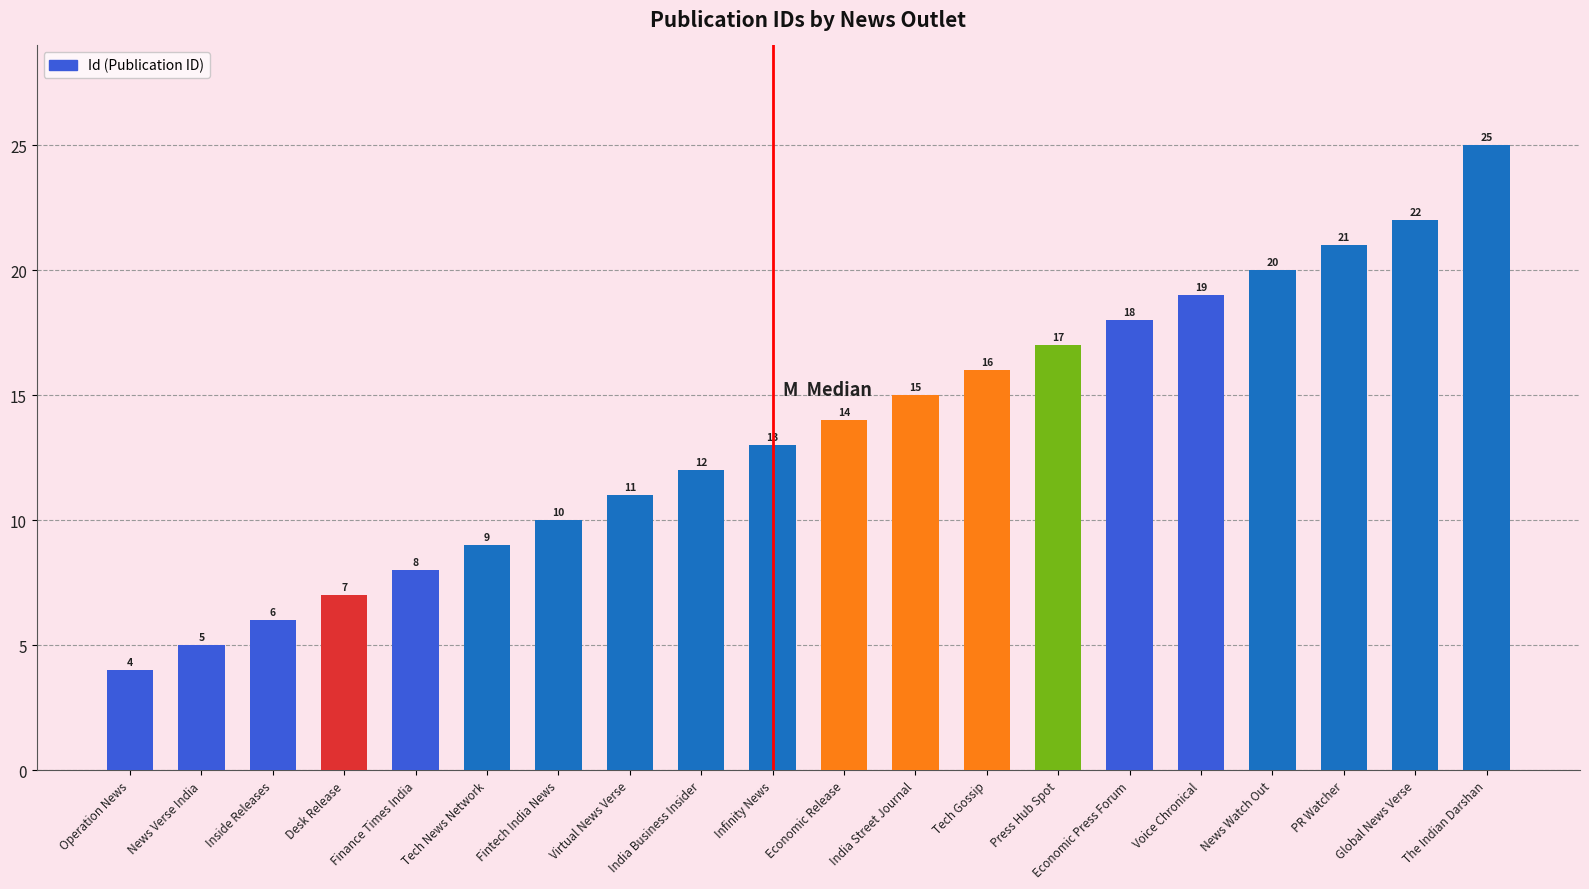

Is it true that the value at Operation News is 4?

True